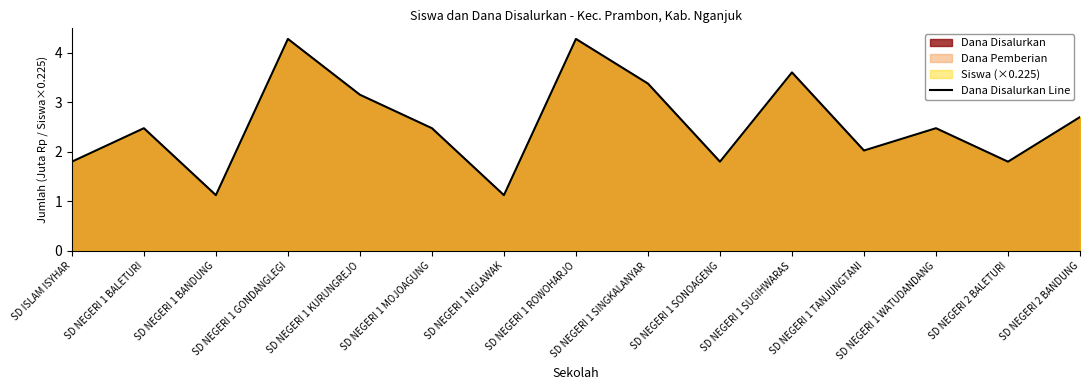

Approximately how many times larger is the value at SD NEGERI 1 NGLAWAK compared to SD NEGERI 2 BALETURI?

0.6